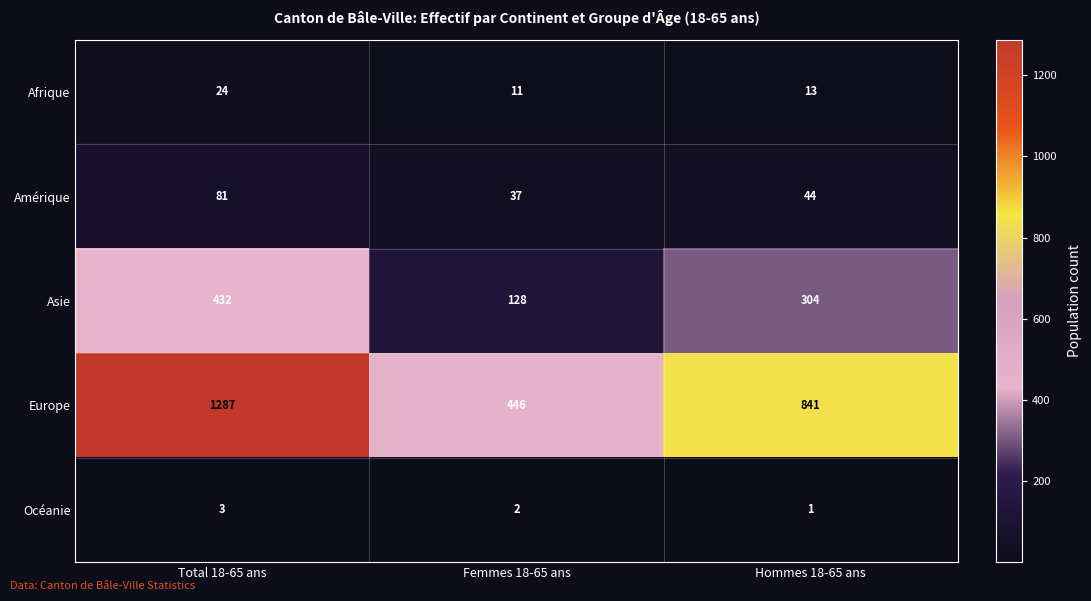

The value of Asie at Hommes 18-65 ans is 97. True or false?

False